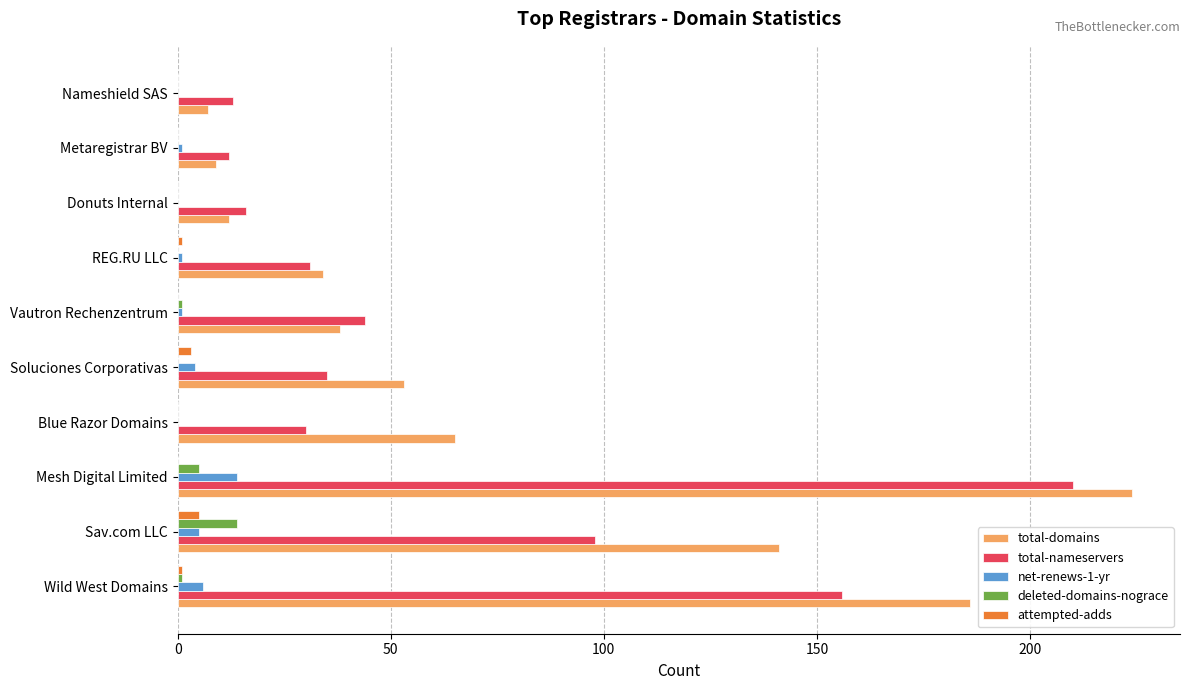

What is the highest value of the deleted-domains-nograce series?

14